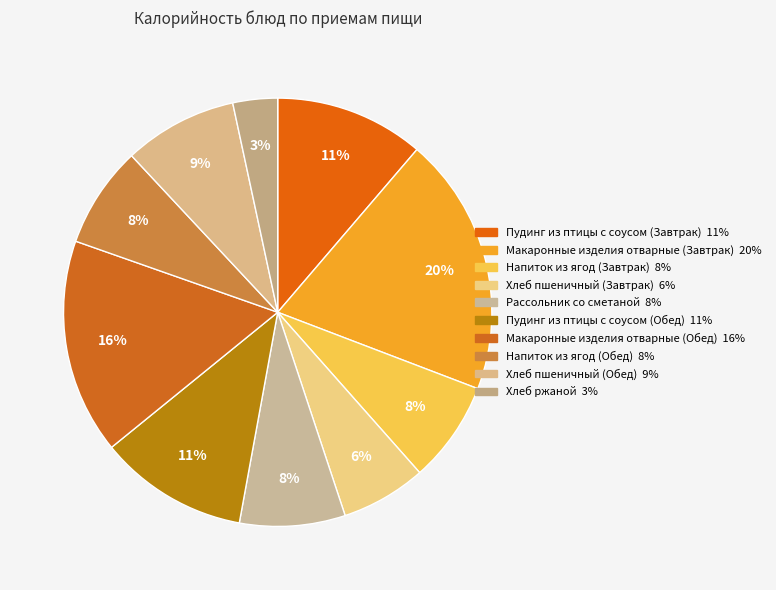

What is the smallest slice in the pie chart?

Хлеб ржаной